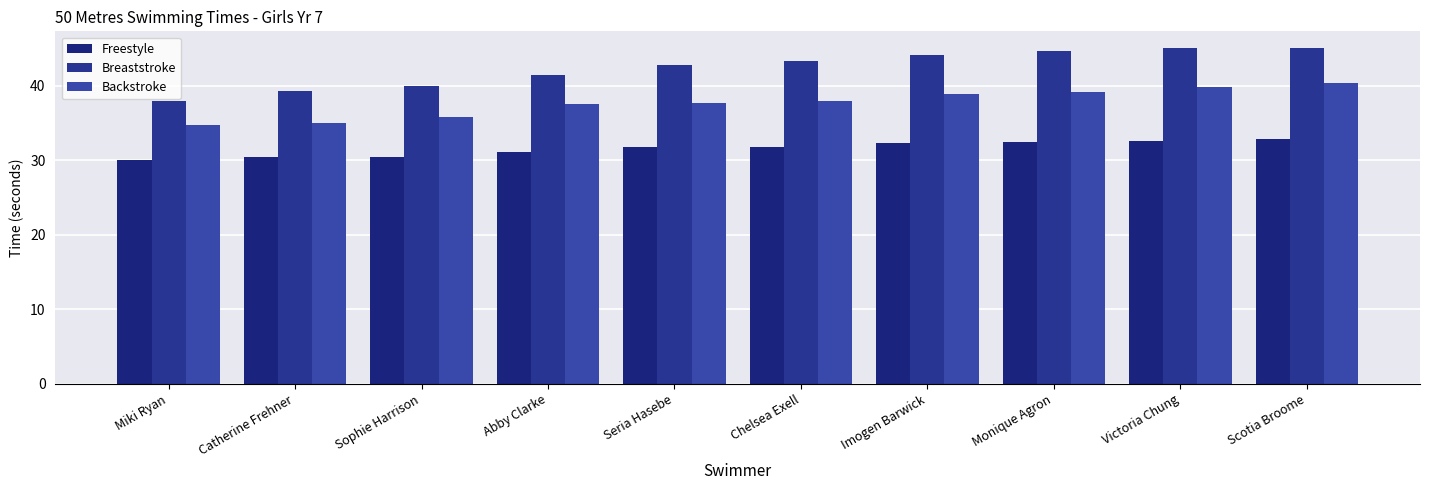

How many bars are there in each group?

3